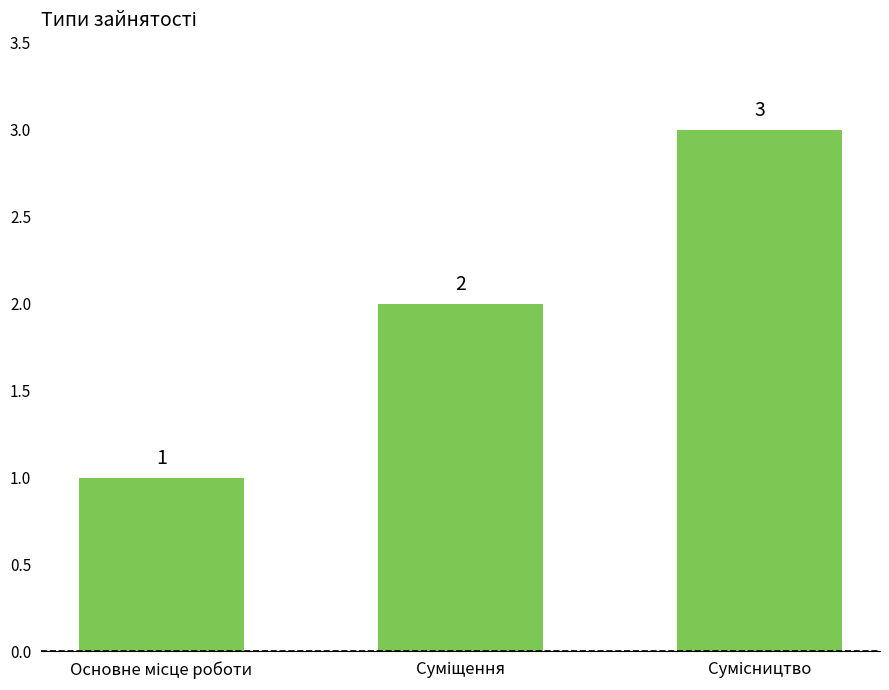

Are the bars grouped side by side (vs. stacked)?

No